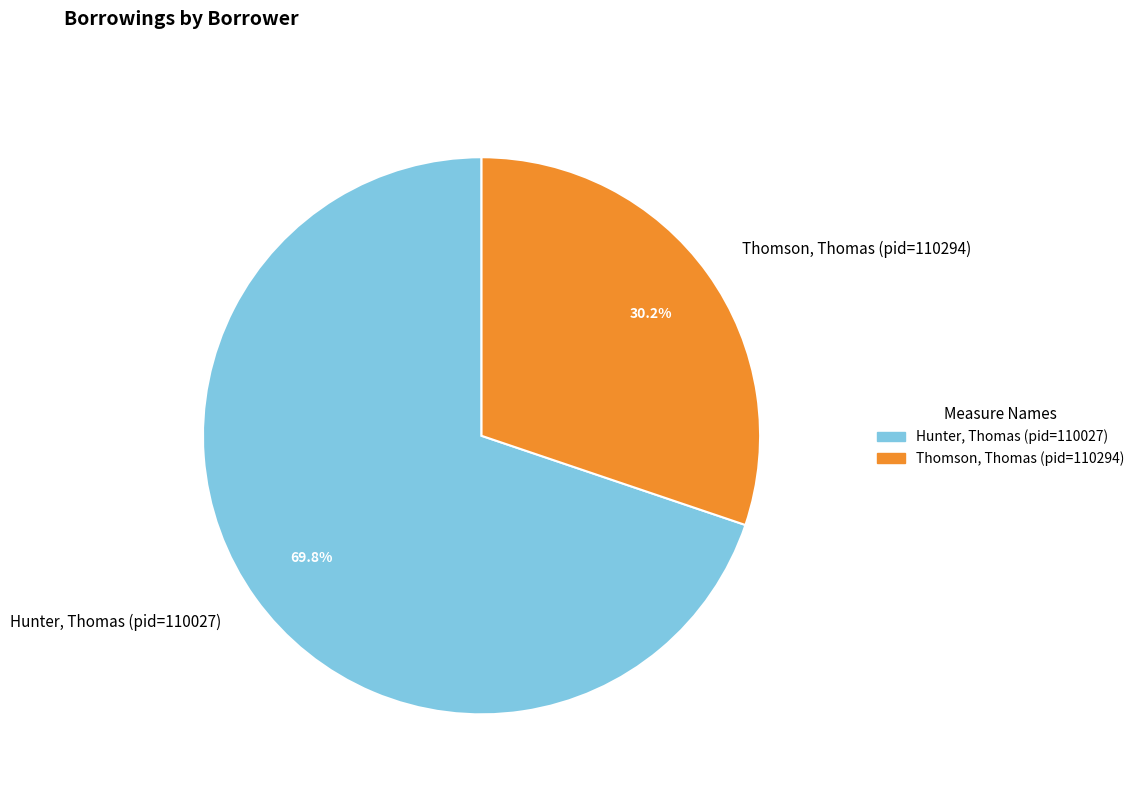

What percentage is NOT represented by Hunter, Thomas (pid=110027)?

30.2%